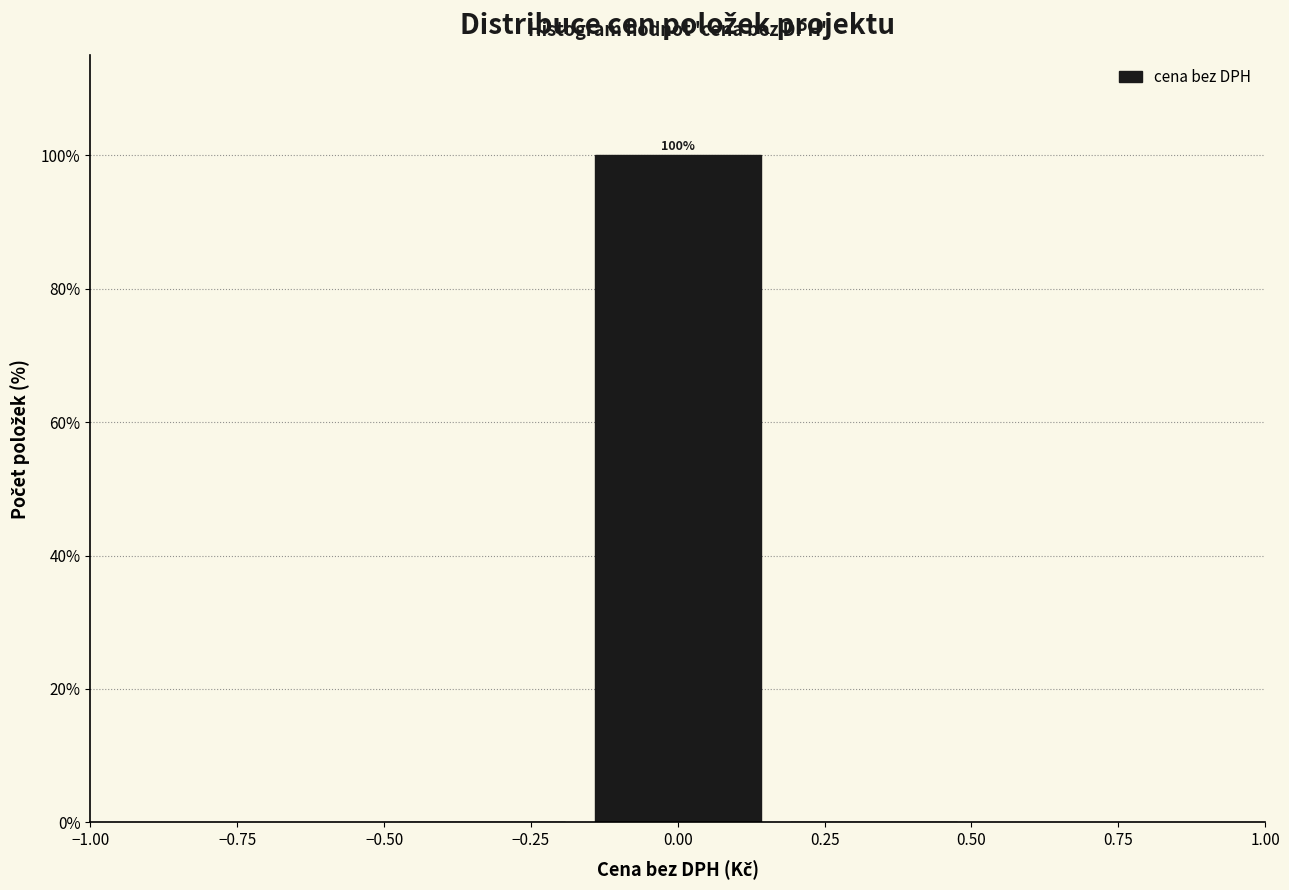

Over which range of the x-axis is the bar tallest?

-0.15 to 0.15